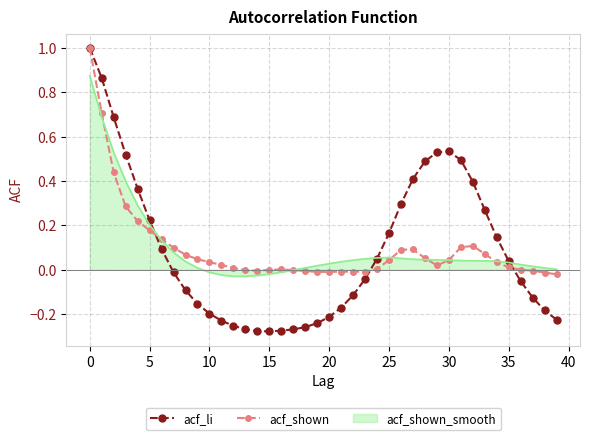

What is the maximum value for acf_shown?

1.0